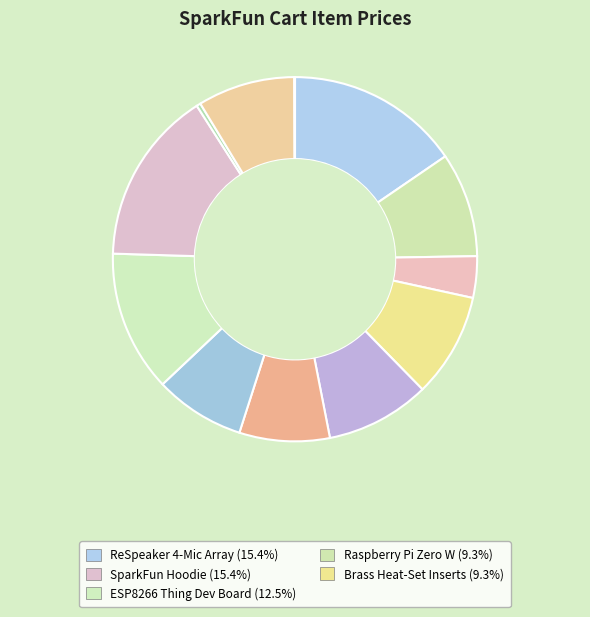

To the nearest percent, what is the average slice percentage?

8%